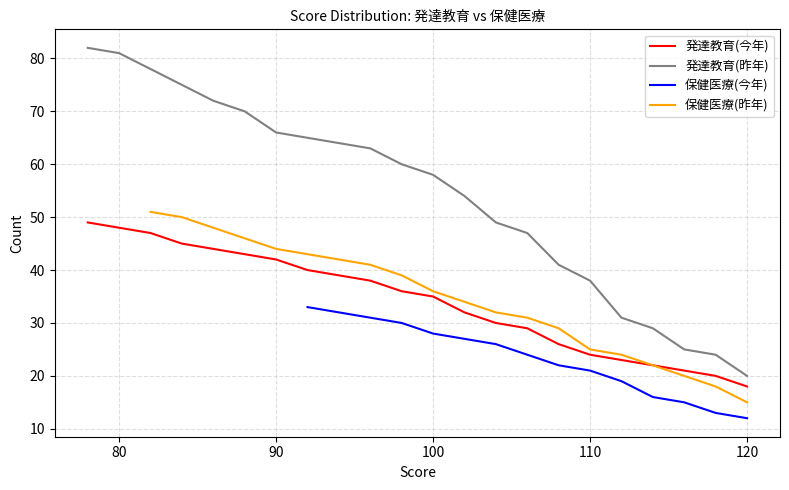

At how many categories does at least one series exceed 58?

11